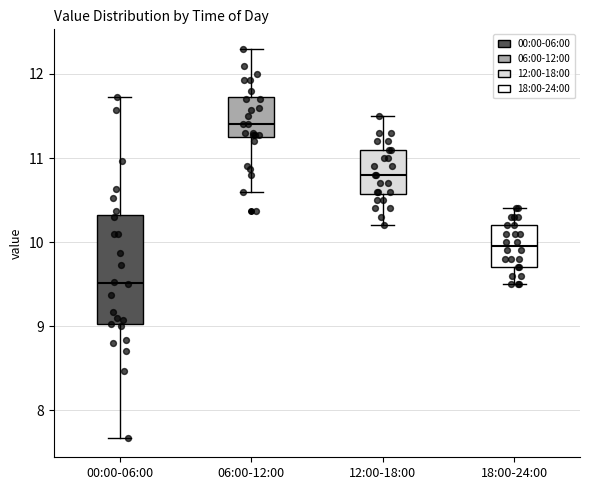

Reading left to right, transcribe this box plot: for each box, give where its median line is, the range the box spans, and where its two whiskers end, as read against the y-axis. The values are not printed on the chart, so give them approximately, as read against the axis.

00:00-06:00: median 9.5, box 9.0 to 10.3, whiskers 7.7 to 11.7
06:00-12:00: median 11.4, box 11.3 to 11.7, whiskers 10.6 to 12.3
12:00-18:00: median 10.8, box 10.6 to 11.1, whiskers 10.2 to 11.5
18:00-24:00: median 10.0, box 9.7 to 10.2, whiskers 9.5 to 10.4